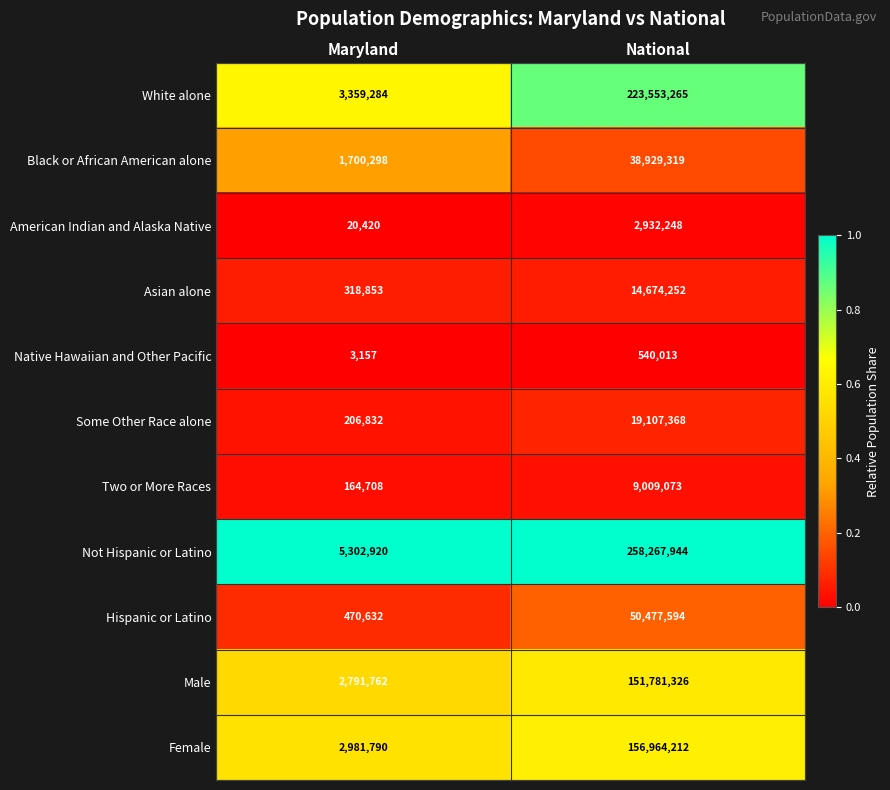

Which series has the widest spread of values?

Not Hispanic or Latino